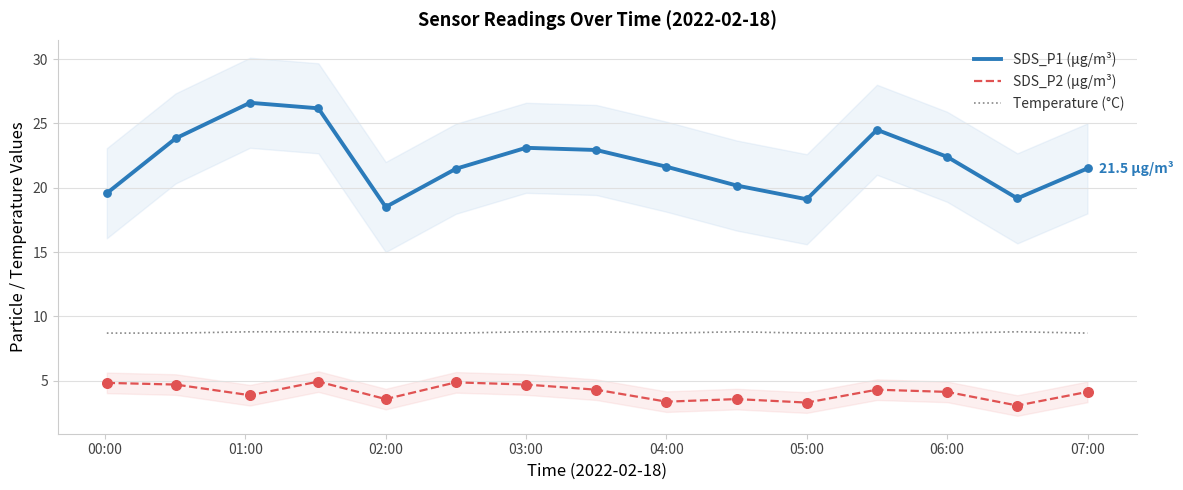

Which series has the widest spread of Y values?

SDS_P1 (µg/m³)